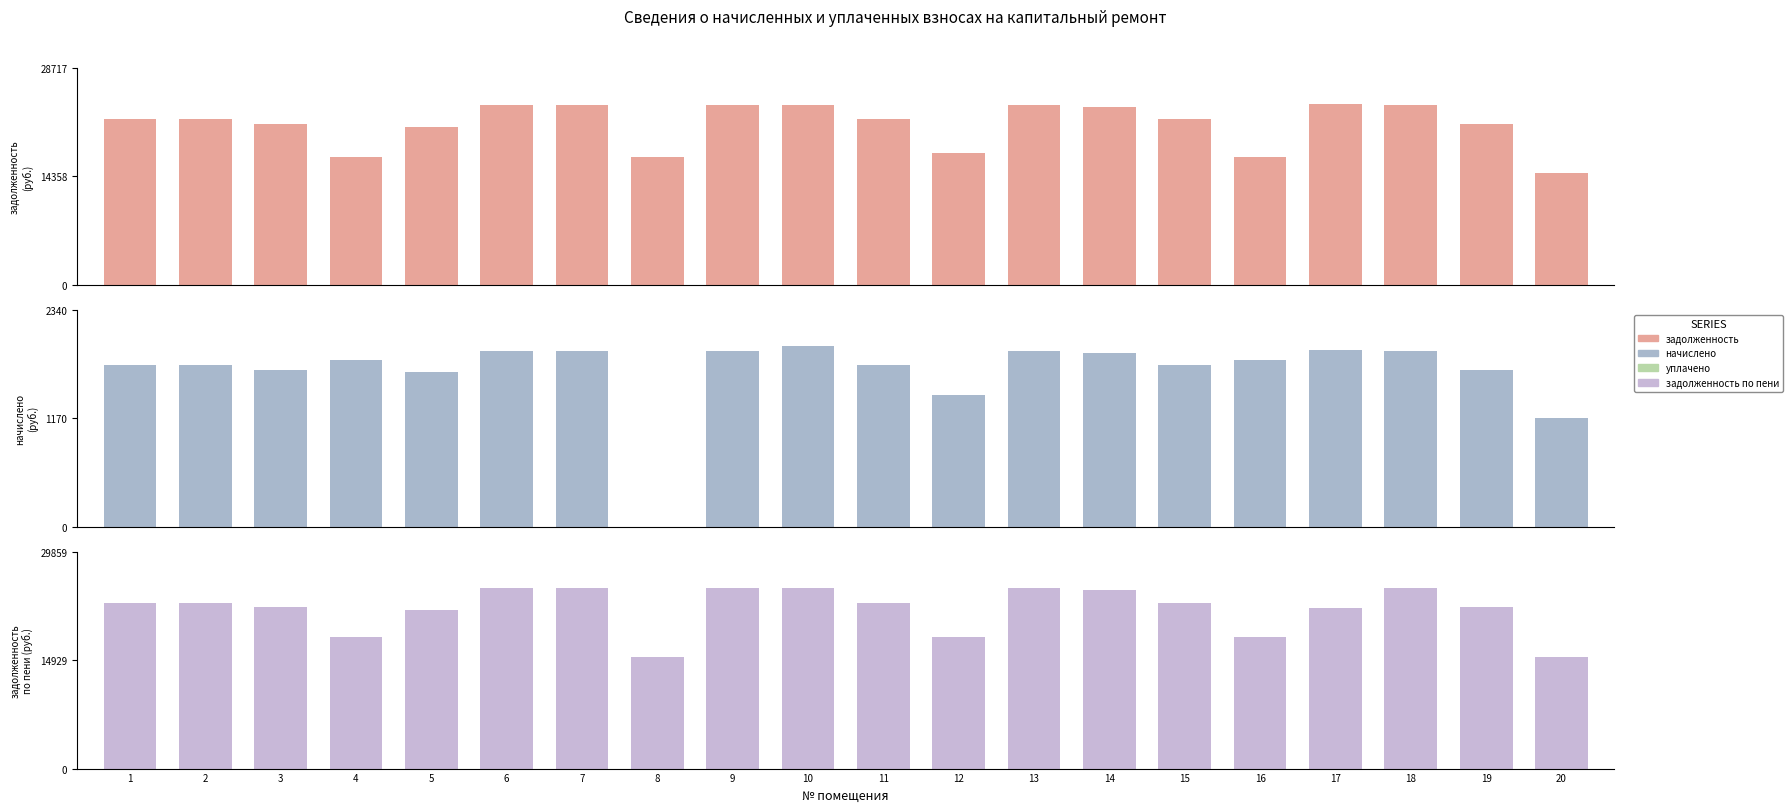

List the labels in order of задолженность value, largest first.

17, 6, 7, 9, 10, 13, 18, 14, 1, 2, 11, 15, 3, 19, 5, 12, 4, 8, 16, 20